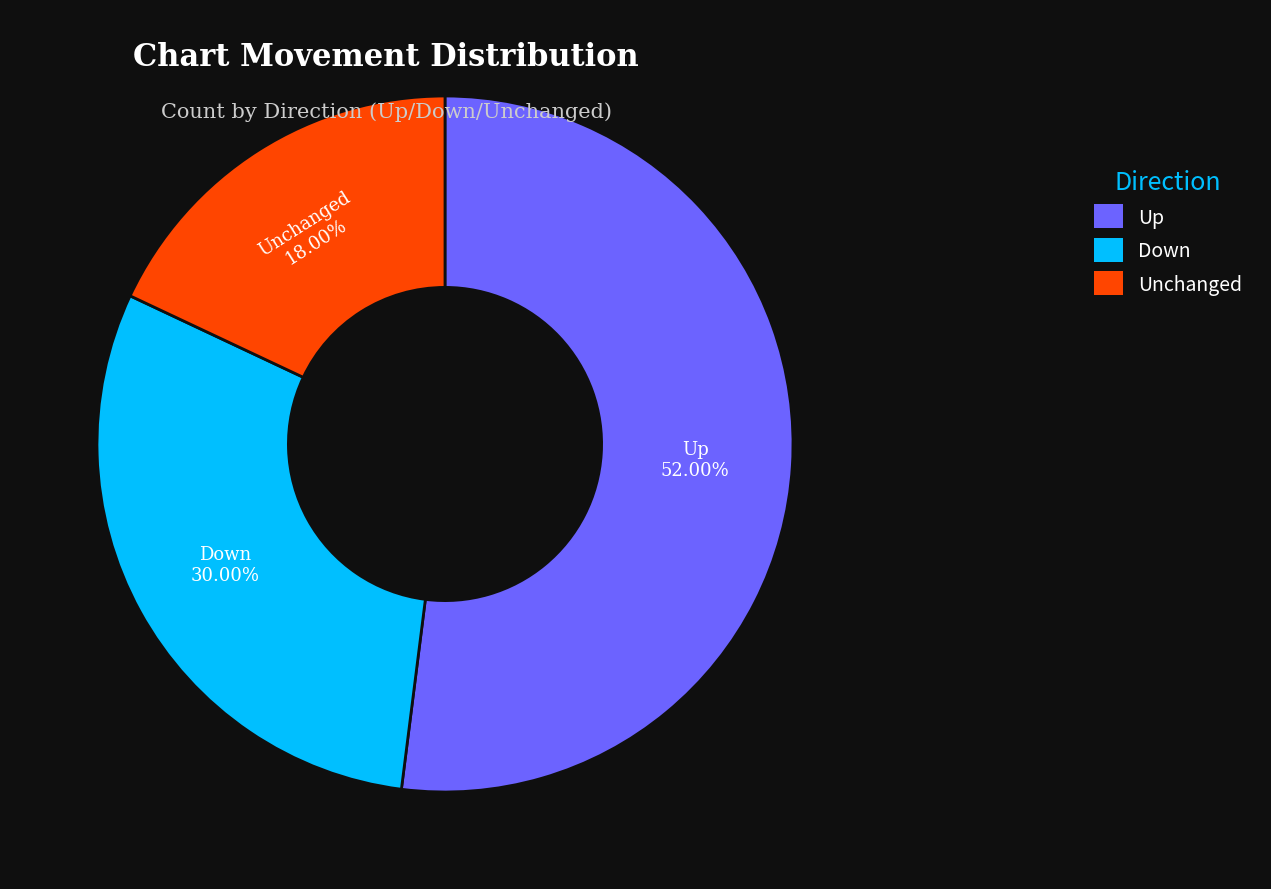

Does any single category account for the majority?

Yes